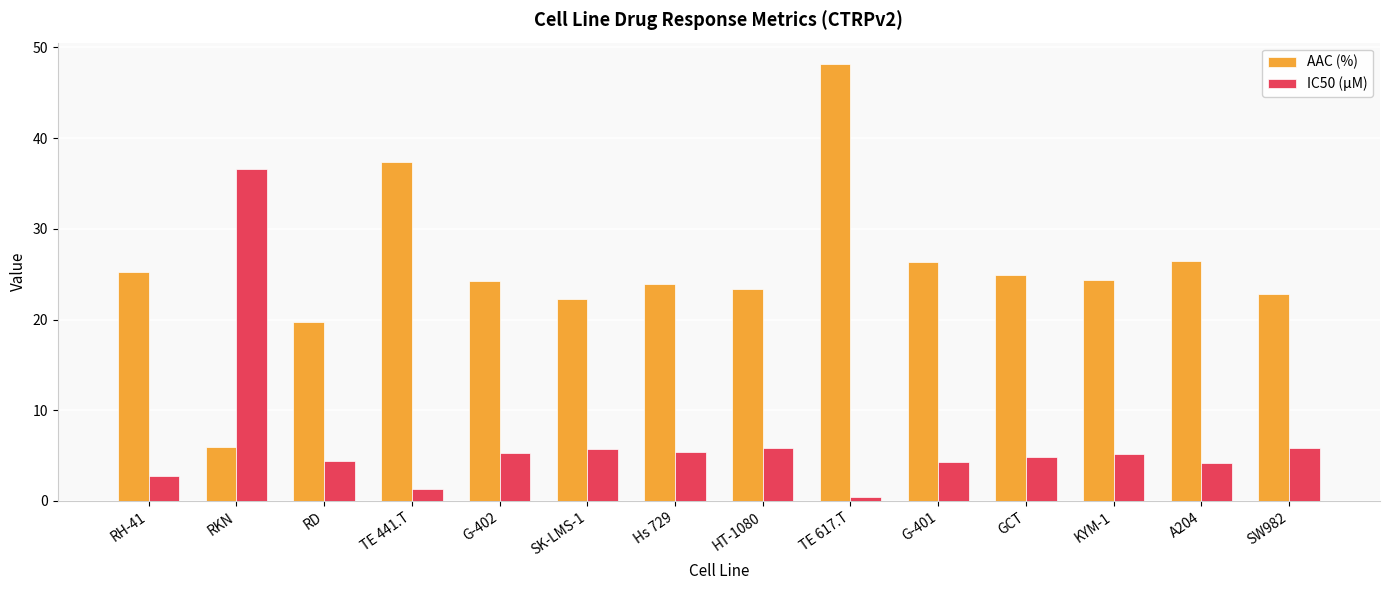

Rank the series by their maximum value, from lowest to highest.

IC50 (µM), AAC (%)